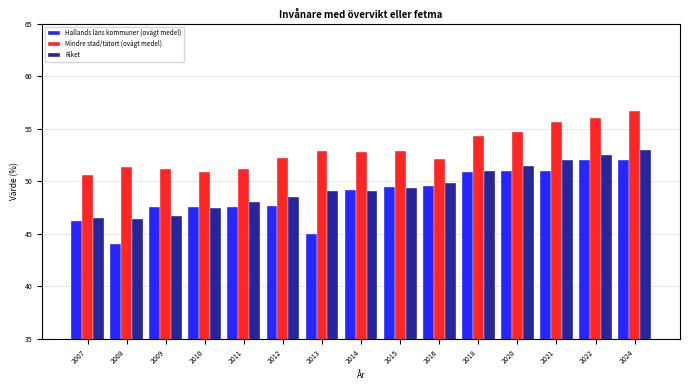

What is the approximate value of Mindre stad/tätort (ovägt medel) at 2014?

52.8